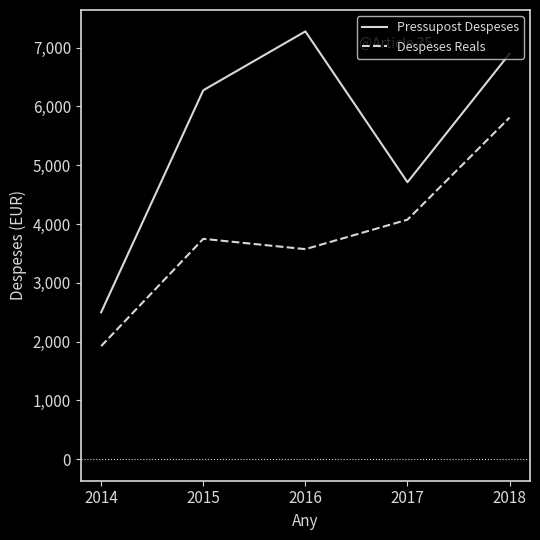

Which category has the lowest value in the Pressupost Despeses series?

2014